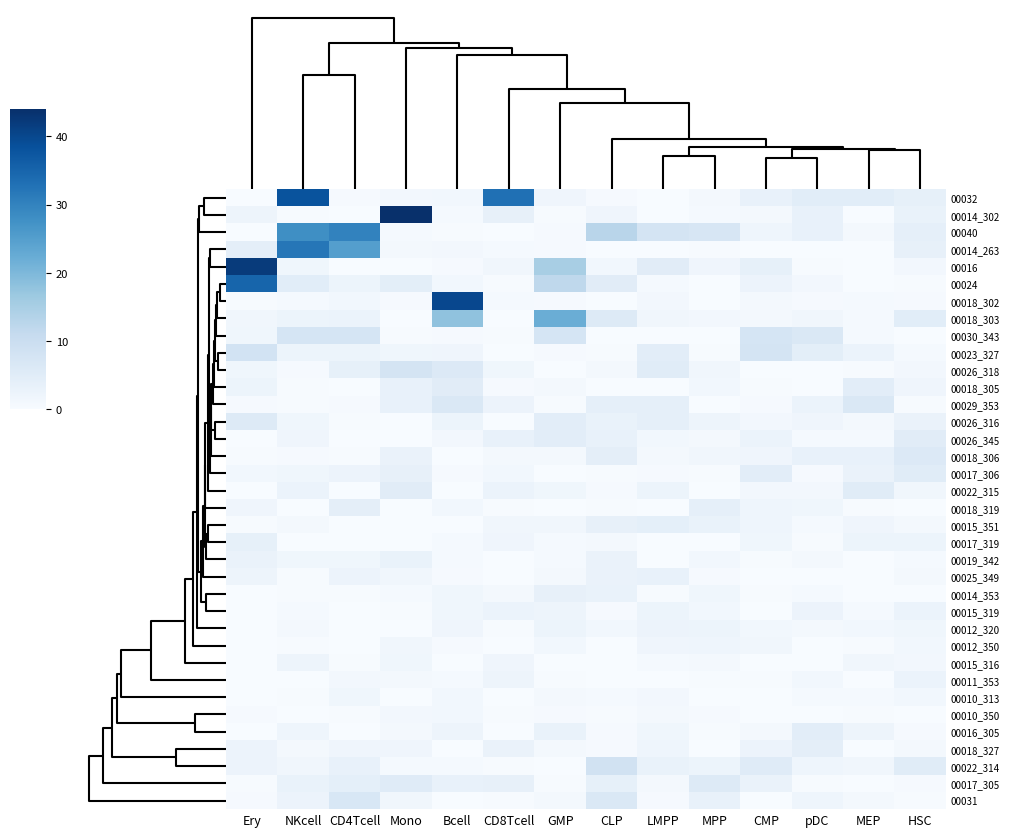

Reading right to left, what are all the values shown in this chart?

00032: HSC=3.7	MEP=4.7	pDC=4.8	CMP=3.3	MPP=0.8	LMPP=0.1	CLP=0.5	GMP=1.9	CD8Tcell=33.0	Bcell=1.3	Mono=1.1	CD4Tcell=0.5	NKcell=38.0	Ery=0.0
00014_302: HSC=3.1	MEP=0.1	pDC=3.4	CMP=0.8	MPP=0.5	LMPP=0.0	CLP=1.8	GMP=0.2	CD8Tcell=3.5	Bcell=0.6	Mono=44.0	CD4Tcell=0.1	NKcell=0.2	Ery=2.1
00040: HSC=3.9	MEP=0.9	pDC=3.4	CMP=2.0	MPP=7.0	LMPP=7.8	CLP=12.9	GMP=0.5	CD8Tcell=0.0	Bcell=0.3	Mono=0.7	CD4Tcell=30.0	NKcell=28.0	Ery=0.1
00014_263: HSC=3.5	MEP=0.0	pDC=0.1	CMP=0.0	MPP=0.2	LMPP=0.1	CLP=0.0	GMP=0.4	CD8Tcell=0.5	Bcell=1.1	Mono=0.7	CD4Tcell=25.0	NKcell=32.0	Ery=4.2
00016: HSC=1.1	MEP=0.1	pDC=0.3	CMP=3.7	MPP=1.9	LMPP=4.9	CLP=1.2	GMP=15.0	CD8Tcell=1.4	Bcell=0.4	Mono=0.0	CD4Tcell=0.1	NKcell=1.6	Ery=42.0
00024: HSC=0.2	MEP=0.0	pDC=1.2	CMP=2.4	MPP=0.1	LMPP=0.6	CLP=4.9	GMP=12.0	CD8Tcell=0.3	Bcell=1.2	Mono=4.3	CD4Tcell=2.3	NKcell=4.8	Ery=35.0
00018_302: HSC=0.4	MEP=0.5	pDC=0.5	CMP=0.8	MPP=0.1	LMPP=1.2	CLP=0.0	GMP=0.4	CD8Tcell=0.6	Bcell=40.0	Mono=0.4	CD4Tcell=1.2	NKcell=0.6	Ery=0.2
00018_303: HSC=4.7	MEP=0.6	pDC=1.4	CMP=0.8	MPP=1.1	LMPP=1.5	CLP=5.7	GMP=22.0	CD8Tcell=0.0	Bcell=18.0	Mono=0.1	CD4Tcell=2.7	NKcell=2.3	Ery=1.5
00030_343: HSC=0.0	MEP=0.6	pDC=6.4	CMP=7.5	MPP=0.1	LMPP=0.0	CLP=0.1	GMP=7.6	CD8Tcell=0.2	Bcell=0.4	Mono=0.3	CD4Tcell=7.5	NKcell=7.5	Ery=1.7
00023_327: HSC=0.6	MEP=2.6	pDC=4.5	CMP=7.7	MPP=0.3	LMPP=4.6	CLP=0.2	GMP=0.4	CD8Tcell=0.1	Bcell=1.8	Mono=1.7	CD4Tcell=2.4	NKcell=2.4	Ery=8.2
00026_318: HSC=1.1	MEP=0.2	pDC=0.1	CMP=0.0	MPP=1.4	LMPP=5.1	CLP=0.8	GMP=0.0	CD8Tcell=1.6	Bcell=5.9	Mono=7.9	CD4Tcell=3.7	NKcell=0.5	Ery=1.7
00018_305: HSC=1.8	MEP=4.6	pDC=0.1	CMP=0.2	MPP=1.3	LMPP=0.1	CLP=0.2	GMP=0.8	CD8Tcell=0.4	Bcell=4.9	Mono=3.4	CD4Tcell=0.1	NKcell=0.2	Ery=2.4
00029_353: HSC=0.3	MEP=6.4	pDC=2.7	CMP=0.5	MPP=0.1	LMPP=3.8	CLP=3.9	GMP=0.3	CD8Tcell=2.6	Bcell=6.5	Mono=3.4	CD4Tcell=0.4	NKcell=0.3	Ery=0.4
00026_316: HSC=2.9	MEP=0.8	pDC=1.9	CMP=1.1	MPP=2.2	LMPP=3.8	CLP=3.0	GMP=4.5	CD8Tcell=0.1	Bcell=2.3	Mono=0.0	CD4Tcell=0.2	NKcell=1.7	Ery=5.7
00026_345: HSC=4.9	MEP=0.6	pDC=0.6	CMP=2.6	MPP=1.0	LMPP=1.3	CLP=3.1	GMP=4.6	CD8Tcell=3.3	Bcell=1.1	Mono=0.0	CD4Tcell=0.0	NKcell=1.8	Ery=0.1
00018_306: HSC=5.9	MEP=3.2	pDC=3.4	CMP=1.9	MPP=1.4	LMPP=0.8	CLP=4.2	GMP=1.0	CD8Tcell=1.0	Bcell=0.2	Mono=2.8	CD4Tcell=0.2	NKcell=0.4	Ery=0.2
00017_306: HSC=5.1	MEP=2.9	pDC=0.4	CMP=4.5	MPP=0.2	LMPP=0.5	CLP=0.2	GMP=0.0	CD8Tcell=1.3	Bcell=0.5	Mono=3.5	CD4Tcell=2.5	NKcell=1.6	Ery=1.2
00022_315: HSC=1.4	MEP=5.0	pDC=1.2	CMP=1.2	MPP=0.0	LMPP=2.3	CLP=0.4	GMP=1.6	CD8Tcell=2.7	Bcell=0.0	Mono=5.0	CD4Tcell=0.0	NKcell=2.7	Ery=0.0
00018_319: HSC=0.0	MEP=0.3	pDC=1.6	CMP=1.9	MPP=4.0	LMPP=0.1	CLP=0.2	GMP=0.1	CD8Tcell=0.2	Bcell=1.4	Mono=0.0	CD4Tcell=4.2	NKcell=0.0	Ery=1.7
00015_351: HSC=0.9	MEP=1.9	pDC=0.6	CMP=2.0	MPP=3.0	LMPP=4.1	CLP=3.5	GMP=1.4	CD8Tcell=1.4	Bcell=0.1	Mono=0.0	CD4Tcell=0.1	NKcell=1.0	Ery=0.3
00017_319: HSC=2.3	MEP=2.3	pDC=0.2	CMP=1.6	MPP=0.0	LMPP=0.0	CLP=0.9	GMP=0.7	CD8Tcell=1.9	Bcell=0.6	Mono=0.1	CD4Tcell=0.1	NKcell=0.0	Ery=3.8
00019_342: HSC=0.5	MEP=0.0	pDC=0.8	CMP=0.3	MPP=1.3	LMPP=0.0	CLP=2.9	GMP=0.7	CD8Tcell=0.0	Bcell=0.5	Mono=3.0	CD4Tcell=1.6	NKcell=1.6	Ery=2.9
00025_349: HSC=0.9	MEP=0.0	pDC=0.0	CMP=0.1	MPP=0.5	LMPP=3.2	CLP=2.8	GMP=1.0	CD8Tcell=0.0	Bcell=0.5	Mono=1.5	CD4Tcell=2.5	NKcell=0.3	Ery=2.1
00014_353: HSC=0.0	MEP=0.0	pDC=0.7	CMP=0.3	MPP=1.6	LMPP=0.2	CLP=3.0	GMP=3.4	CD8Tcell=0.9	Bcell=1.7	Mono=0.7	CD4Tcell=0.2	NKcell=0.2	Ery=0.0
00015_319: HSC=2.7	MEP=0.7	pDC=2.5	CMP=0.1	MPP=1.4	LMPP=2.4	CLP=0.4	GMP=2.2	CD8Tcell=2.6	Bcell=1.6	Mono=0.2	CD4Tcell=0.0	NKcell=0.7	Ery=0.1
00012_320: HSC=1.6	MEP=1.2	pDC=1.0	CMP=1.2	MPP=2.2	LMPP=2.5	CLP=1.3	GMP=2.3	CD8Tcell=0.3	Bcell=1.8	Mono=0.1	CD4Tcell=0.1	NKcell=1.0	Ery=0.0
00012_350: HSC=1.3	MEP=0.3	pDC=0.1	CMP=1.5	MPP=1.9	LMPP=1.9	CLP=0.0	GMP=1.3	CD8Tcell=0.0	Bcell=0.4	Mono=1.5	CD4Tcell=0.1	NKcell=0.2	Ery=0.1
00015_316: HSC=1.1	MEP=1.4	pDC=0.0	CMP=0.0	MPP=0.8	LMPP=0.6	CLP=0.1	GMP=0.1	CD8Tcell=1.8	Bcell=0.1	Mono=1.6	CD4Tcell=0.2	NKcell=2.2	Ery=0.1
00011_353: HSC=2.7	MEP=0.2	pDC=1.2	CMP=0.2	MPP=0.2	LMPP=0.1	CLP=0.1	GMP=0.3	CD8Tcell=2.2	Bcell=0.6	Mono=1.0	CD4Tcell=1.1	NKcell=0.0	Ery=0.2
00010_313: HSC=1.2	MEP=0.5	pDC=0.6	CMP=0.1	MPP=0.0	LMPP=1.1	CLP=0.5	GMP=0.8	CD8Tcell=0.1	Bcell=1.3	Mono=0.0	CD4Tcell=1.7	NKcell=0.3	Ery=0.0
00010_350: HSC=0.1	MEP=0.2	pDC=0.0	CMP=0.0	MPP=0.4	LMPP=0.9	CLP=0.2	GMP=0.4	CD8Tcell=0.3	Bcell=1.2	Mono=1.2	CD4Tcell=0.3	NKcell=0.0	Ery=0.3
00016_305: HSC=0.4	MEP=2.2	pDC=4.6	CMP=0.9	MPP=0.3	LMPP=1.7	CLP=0.5	GMP=3.1	CD8Tcell=0.1	Bcell=2.2	Mono=0.9	CD4Tcell=0.1	NKcell=2.0	Ery=0.1
00018_327: HSC=0.7	MEP=0.0	pDC=4.2	CMP=2.5	MPP=0.1	LMPP=1.9	CLP=0.5	GMP=0.9	CD8Tcell=2.8	Bcell=0.0	Mono=1.8	CD4Tcell=1.8	NKcell=0.8	Ery=2.5
00022_314: HSC=5.1	MEP=1.4	pDC=2.0	CMP=5.2	MPP=2.3	LMPP=3.1	CLP=8.3	GMP=0.1	CD8Tcell=0.2	Bcell=0.6	Mono=0.7	CD4Tcell=3.4	NKcell=1.4	Ery=2.5
00017_305: HSC=0.4	MEP=0.0	pDC=0.2	CMP=2.8	MPP=5.6	LMPP=1.0	CLP=3.8	GMP=0.3	CD8Tcell=3.5	Bcell=3.1	Mono=5.2	CD4Tcell=4.1	NKcell=3.0	Ery=0.2
00031: HSC=0.2	MEP=0.9	pDC=2.0	CMP=0.0	MPP=3.1	LMPP=0.3	CLP=6.3	GMP=0.8	CD8Tcell=0.3	Bcell=0.1	Mono=1.4	CD4Tcell=6.7	NKcell=2.5	Ery=0.4